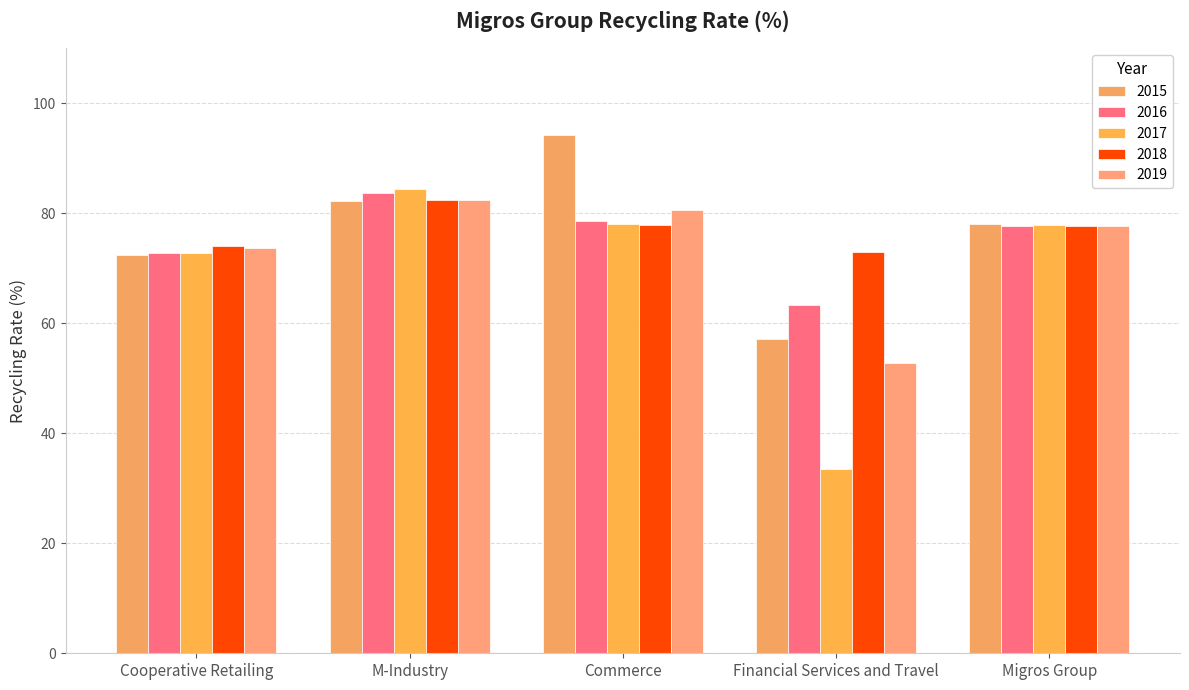

What is the label of the 4th bar from the left?

Financial Services and Travel